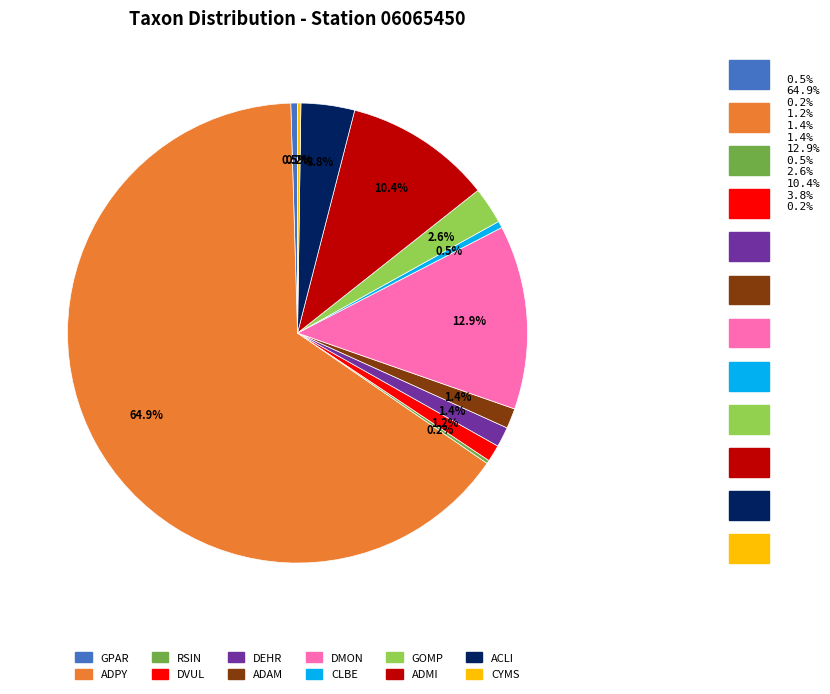

Which has a higher value, DEHR or ADPY?

ADPY